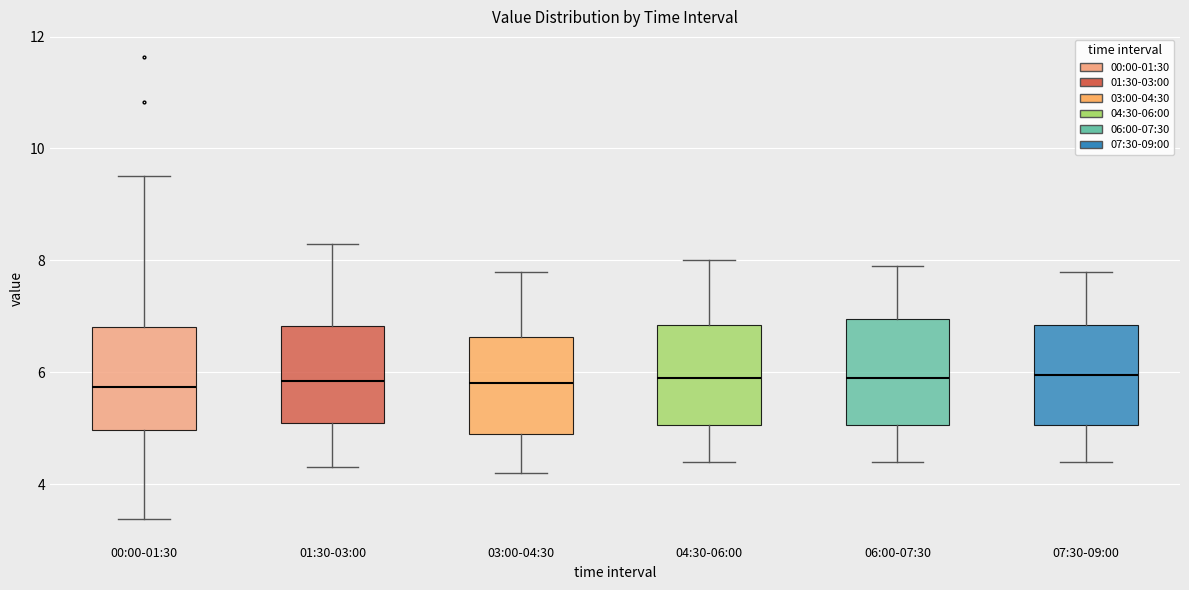

Where does the upper whisker of the box for 03:00-04:30 end on the y-axis? The values are not printed on the chart, so give them approximately, as read against the axis.

7.8